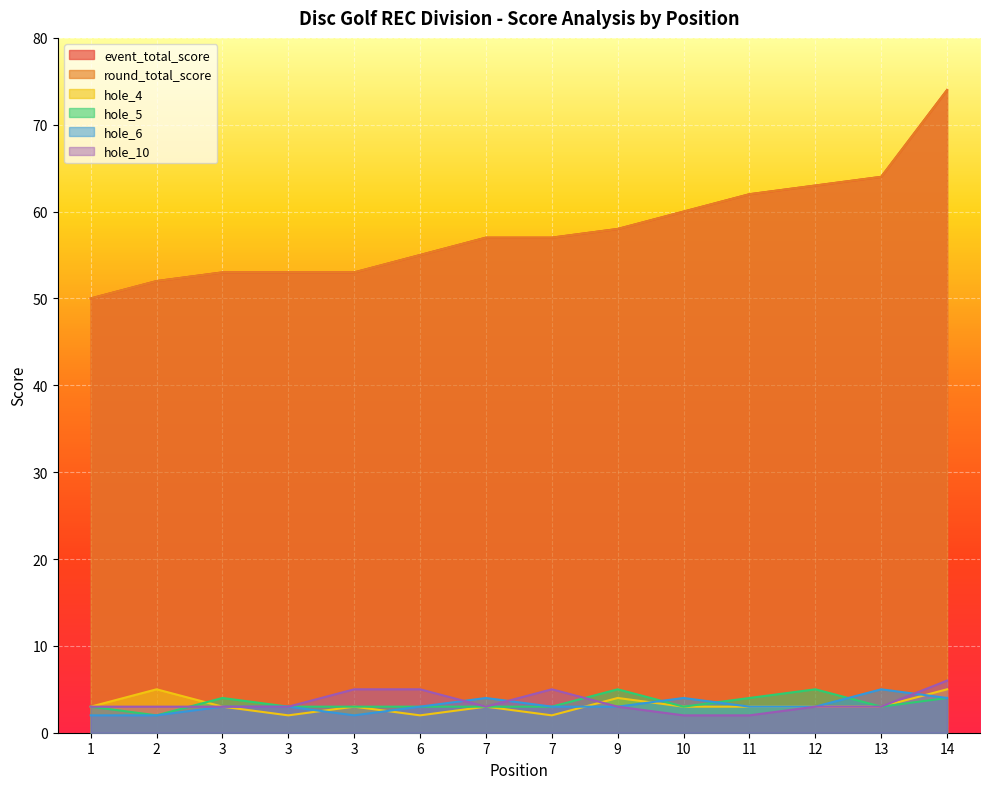

The hole_4 series shows 2 at 3. True or false?

True